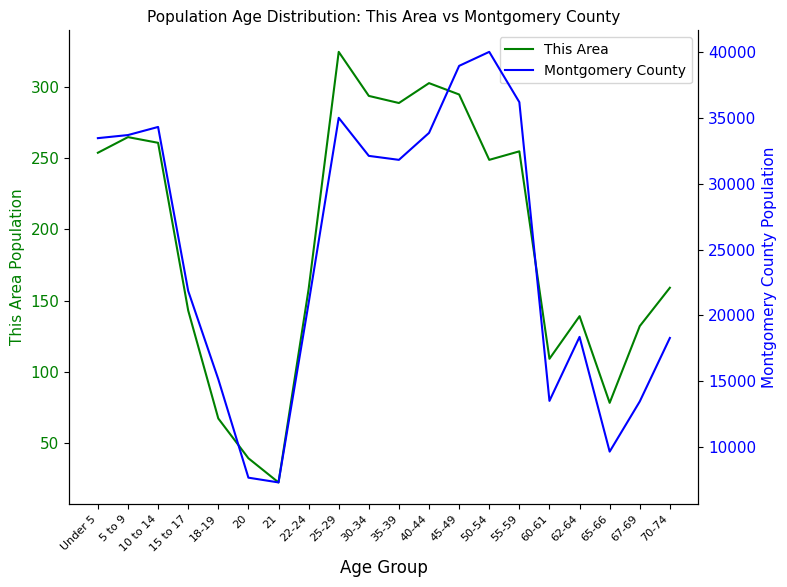

What is the label of the 18th point from the left?

65-66